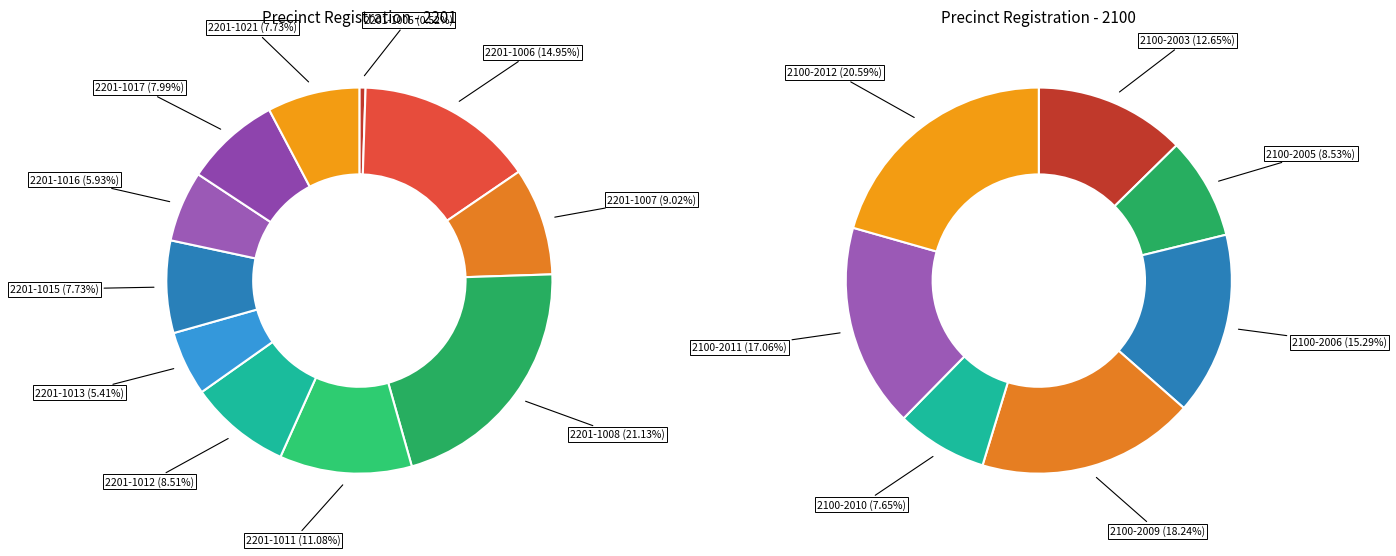

How many slices are in this pie chart?

18